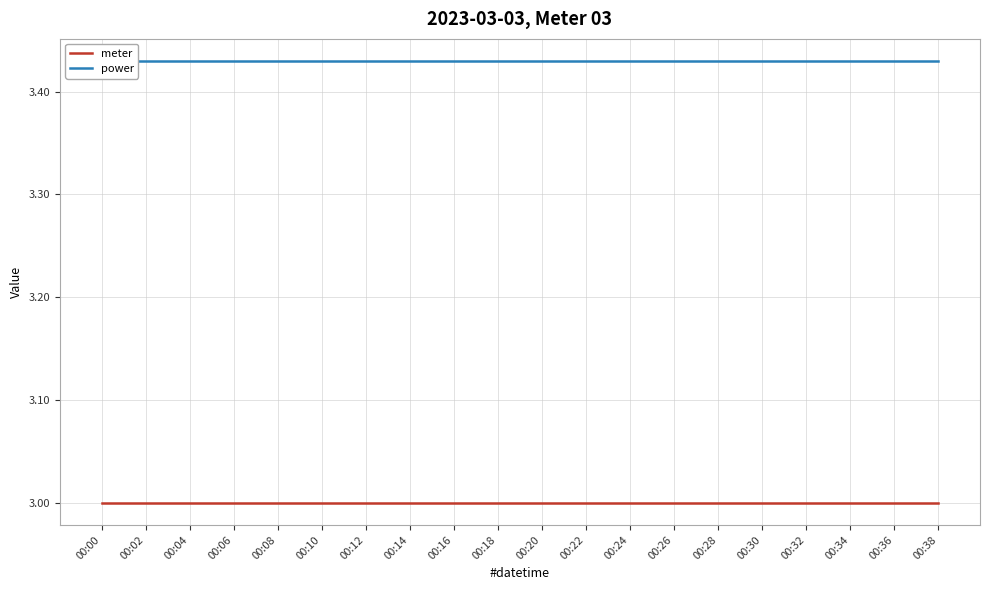

True or false: power has more than 1 interior local peaks.

False